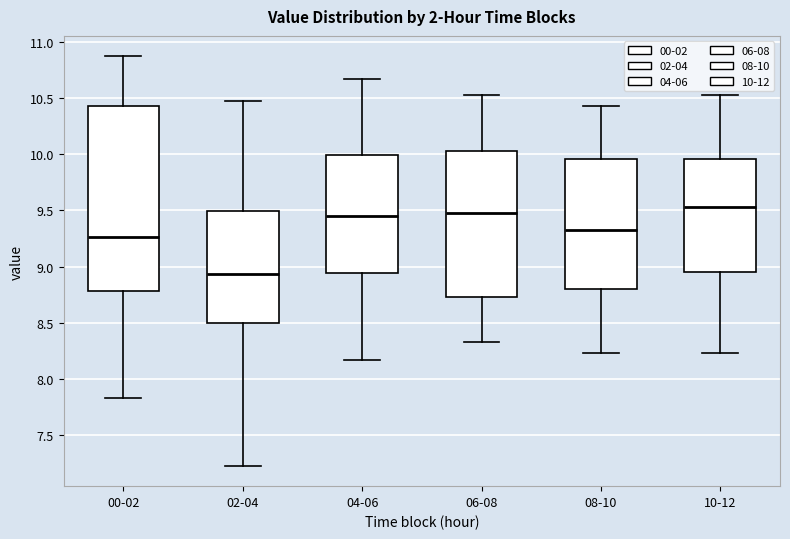

Where is the upper edge of the box for 04-06 on the y-axis? The values are not printed on the chart, so give them approximately, as read against the axis.

10.00